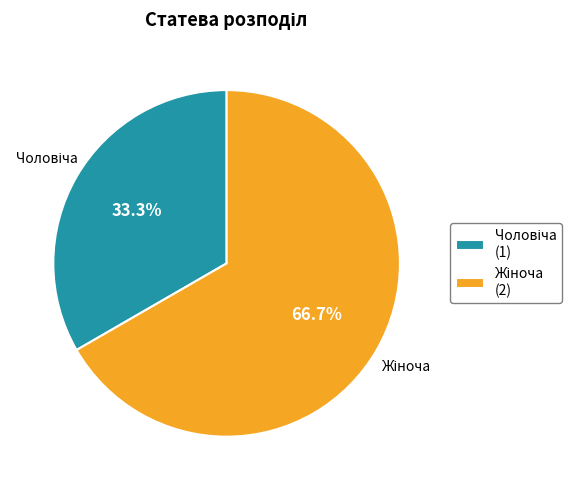

Approximately how many times larger is the value at Чоловіча compared to Жіноча?

0.5